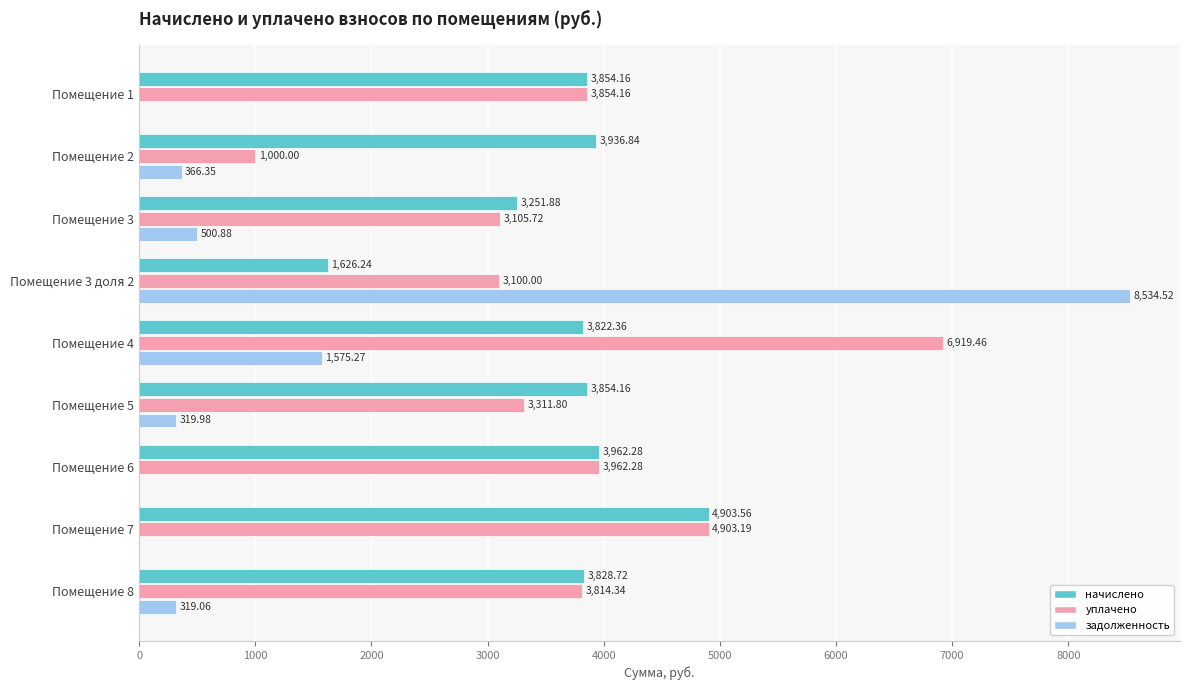

Which series changed the most between Помещение 3 доля 2 and Помещение 6?

задолженность